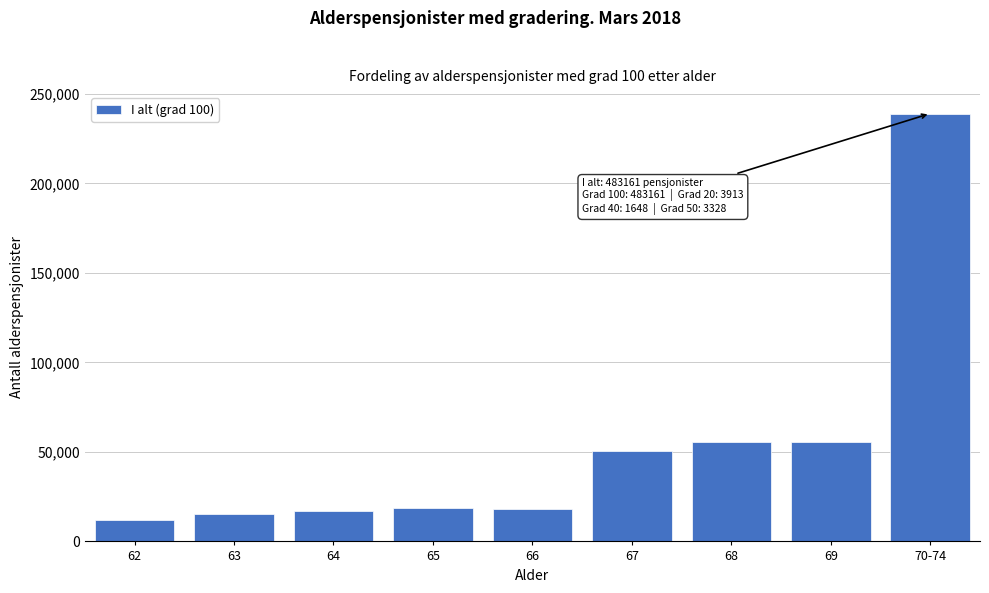

Read the value at 65, to the nearest 100.

18400